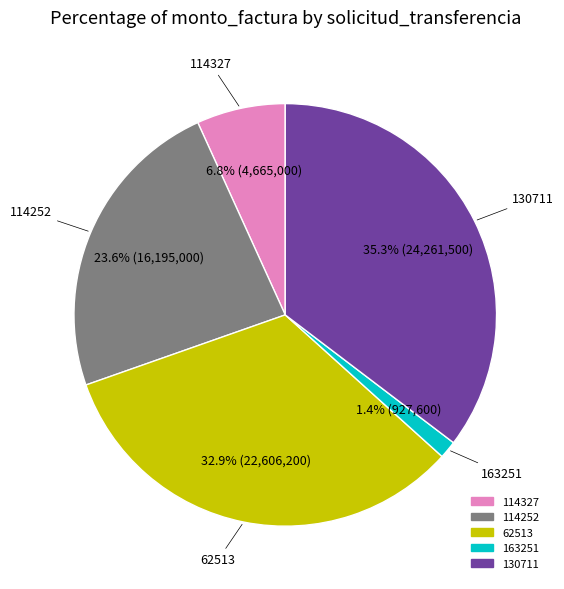

To the nearest percent, what is the average slice percentage?

20%